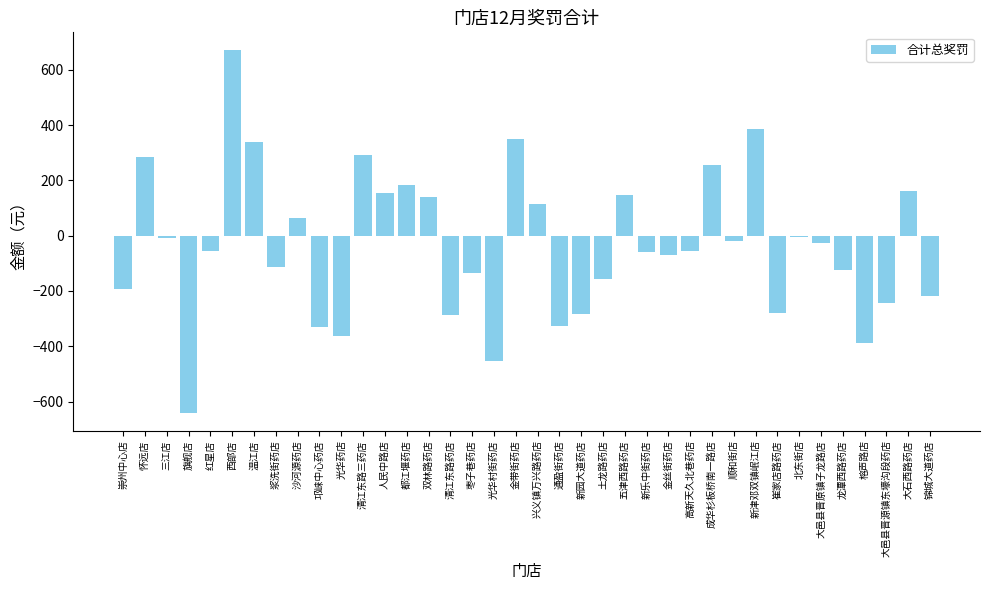

What is the maximum value shown in the chart?

670